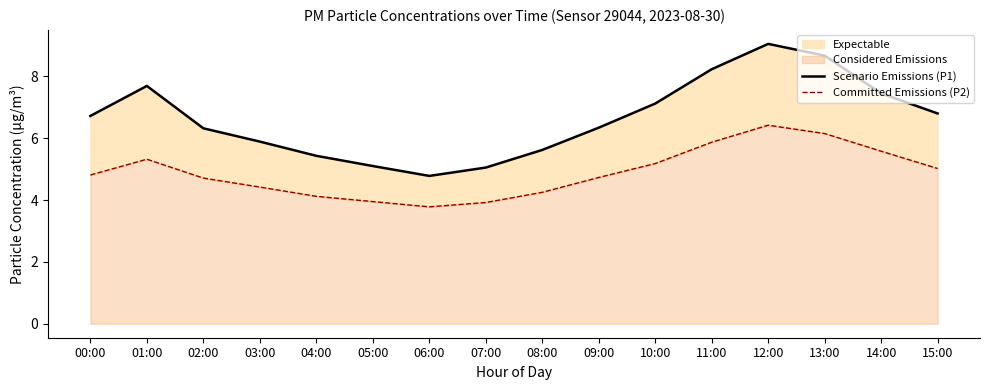

At 10:00, list the series in order from largest to smallest.

Scenario Emissions (P1), Committed Emissions (P2)